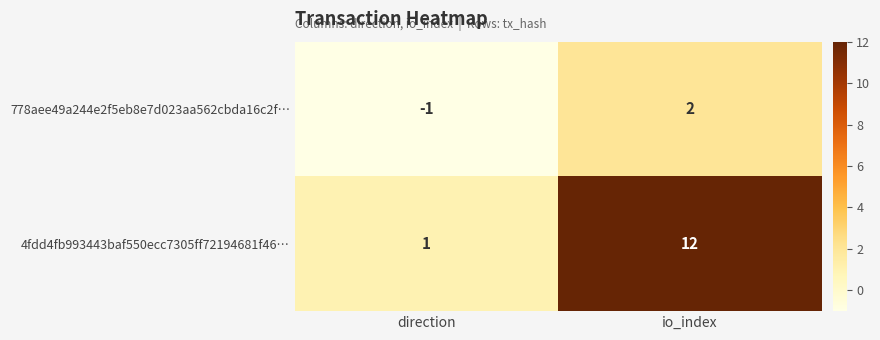

What is the sum of all 4fdd4fb993443baf550ecc7305ff72194681f46… values?

13